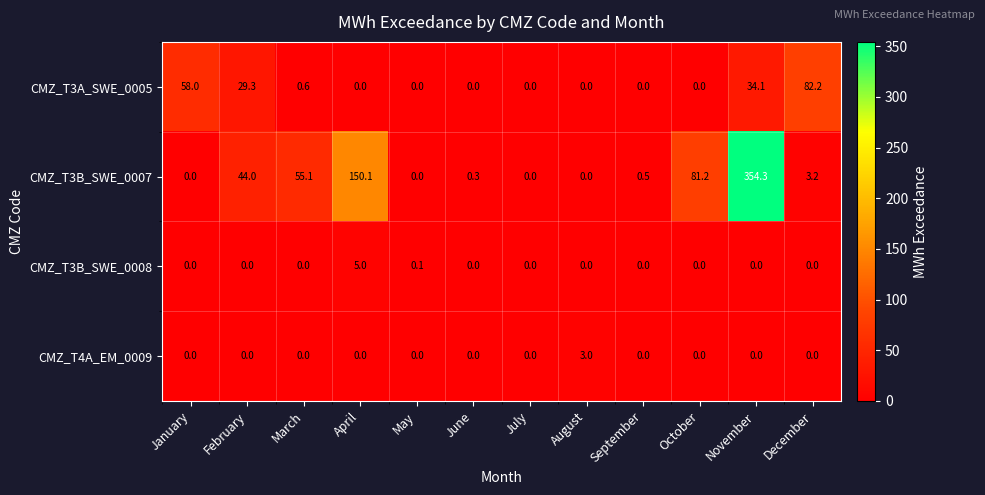

True or false: CMZ_T3B_SWE_0008 has a value of 0.0 at February.

True